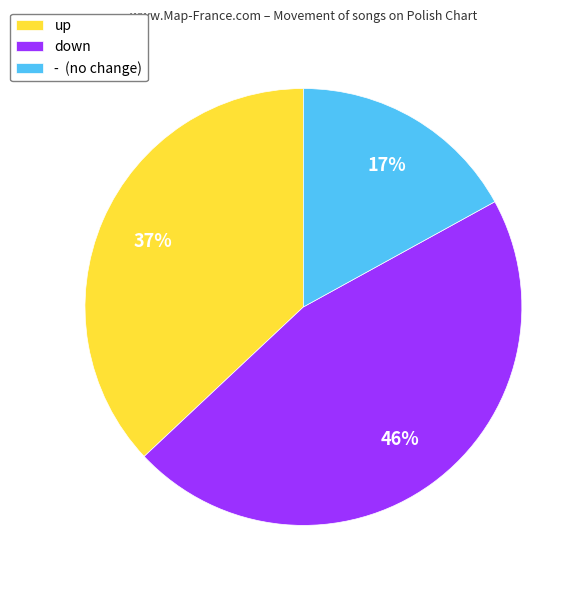

Rank the categories by value from lowest to highest.

-, up, down